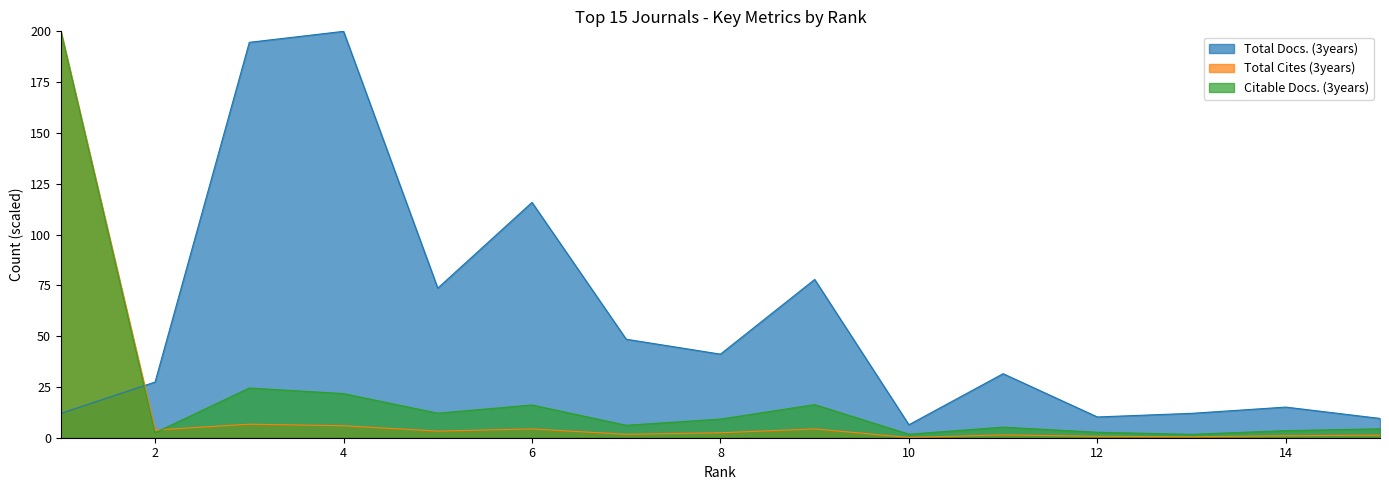

Is it true that Total Cites (3years) equals 262.4 at 1?

False